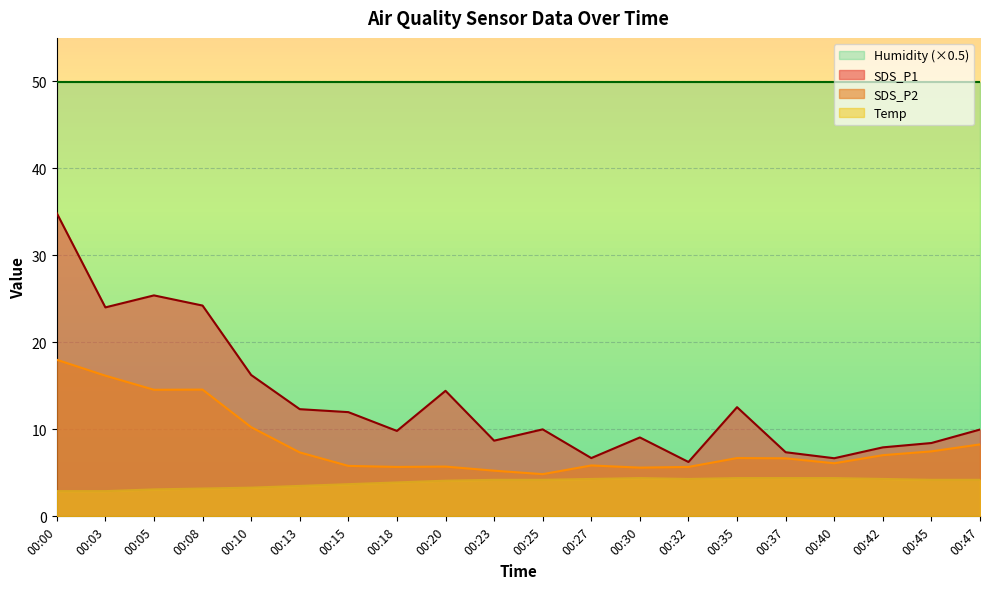

What is the difference between the second highest and second lowest values in the SDS_P1 series?

18.7